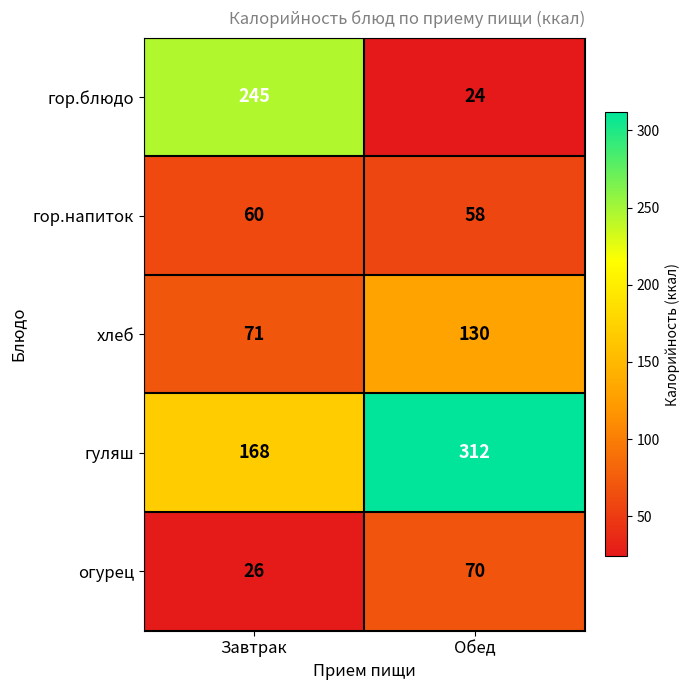

What is the sum of all гор.блюдо values?

269